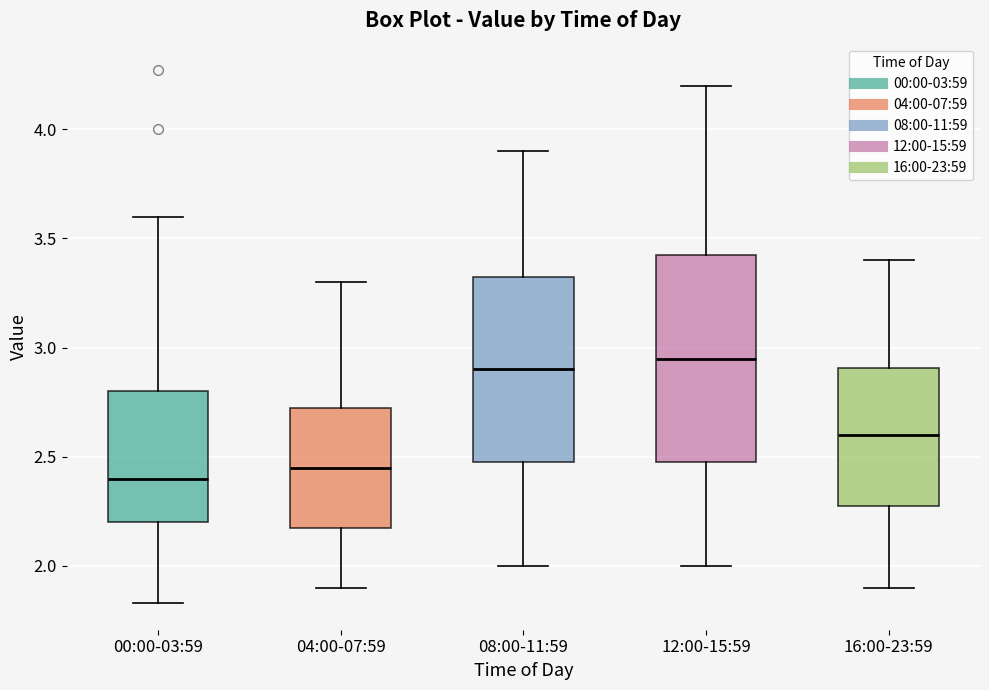

Comparing the boxes themselves (not the whiskers), which one is the tallest?

12:00-15:59